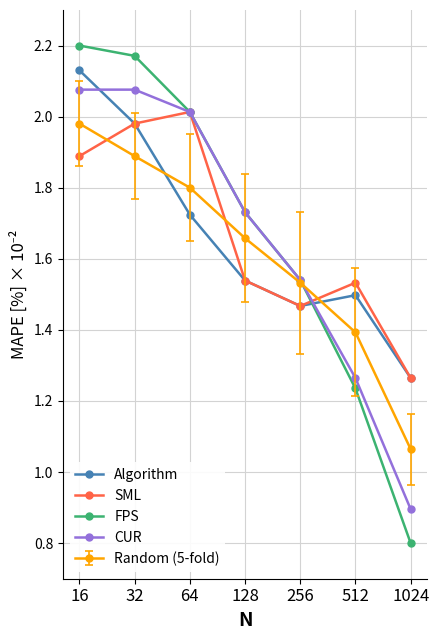

What is the minimum value for FPS?

0.8